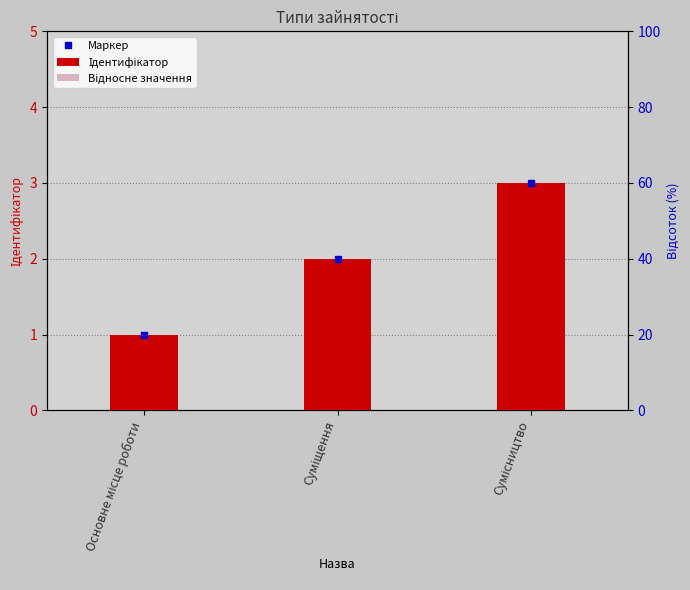

Reading left to right, what are all the values shown in this chart?

Ідентифікатор: Основне місце роботи=1.0	Суміщення=2.0	Сумісництво=3.0
Відносне значення: Основне місце роботи=0.6	Суміщення=1.2	Сумісництво=1.8